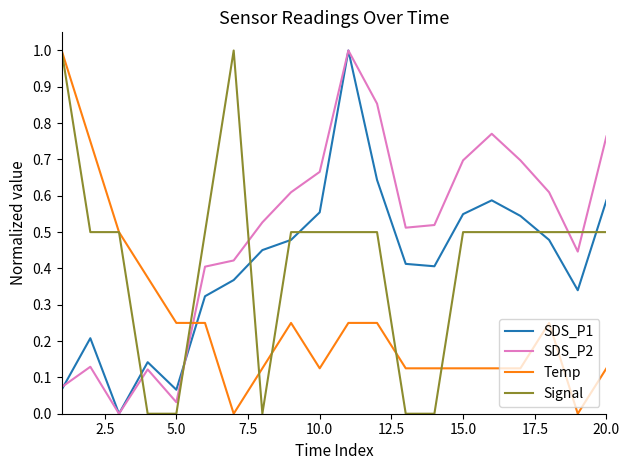

True or false: SDS_P1 and Signal cross at least once.

True